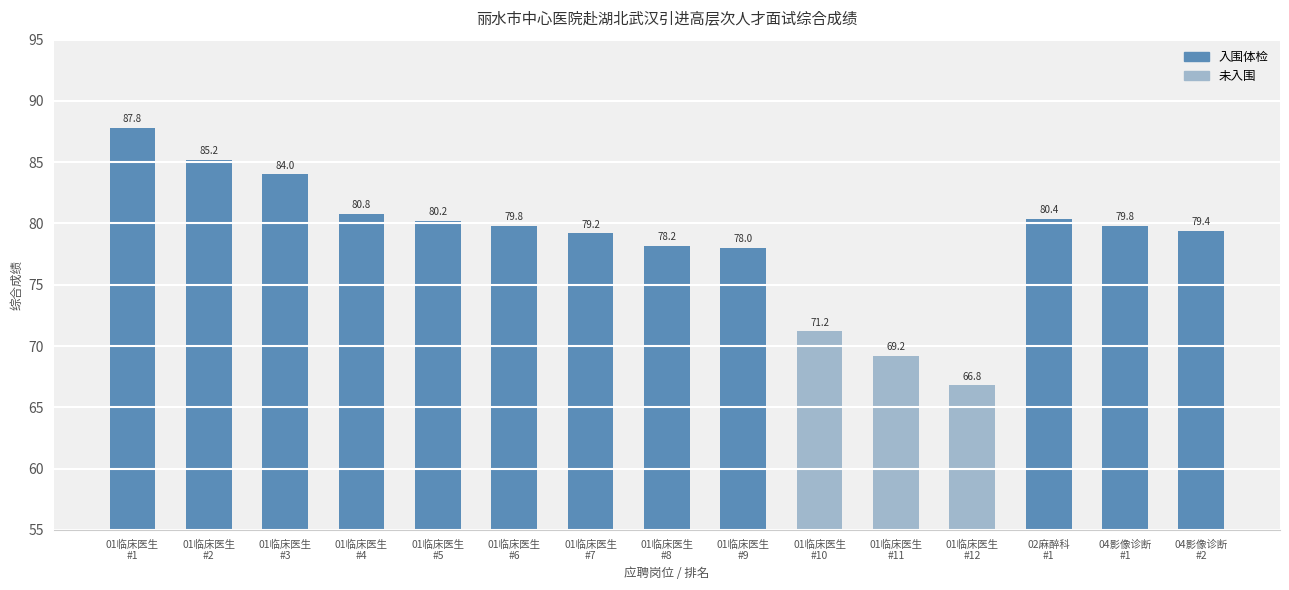

What is the change in value from 01临床医生
#12 to 04影像诊断
#2?

+12.6